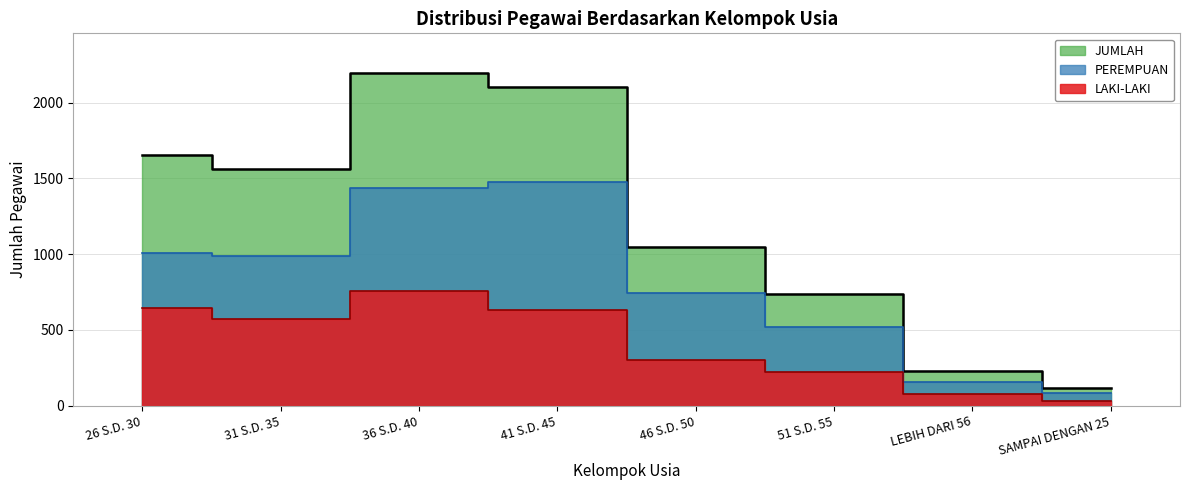

What position from the right is 31 S.D. 35?

7